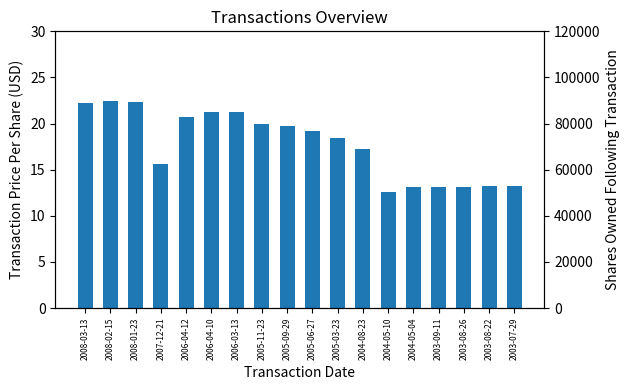

What is the smallest value displayed?

12.6